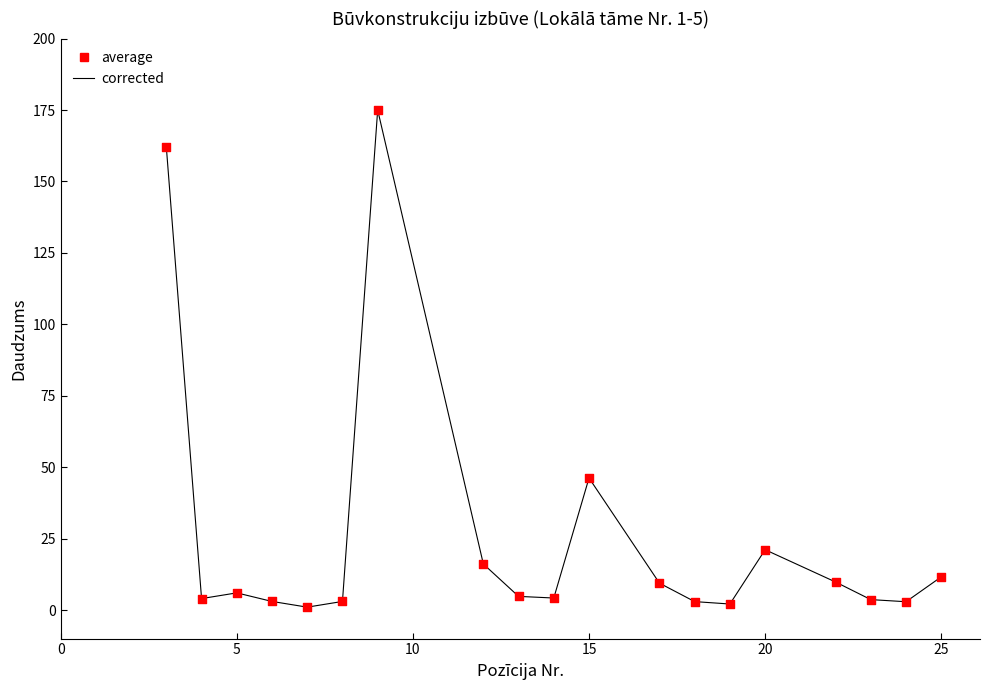

What is the greatest value displayed?

175.0